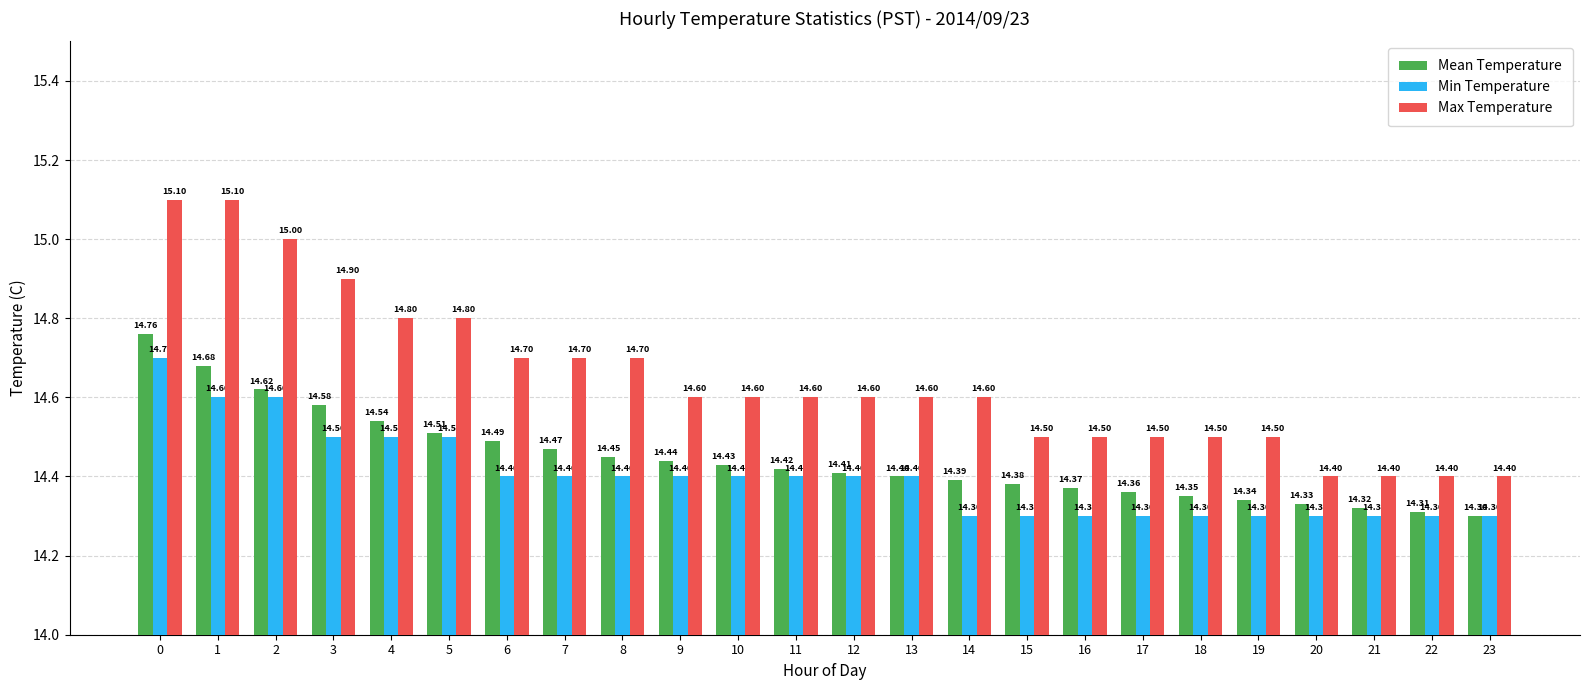

What is the total value across all series at 13?

43.4